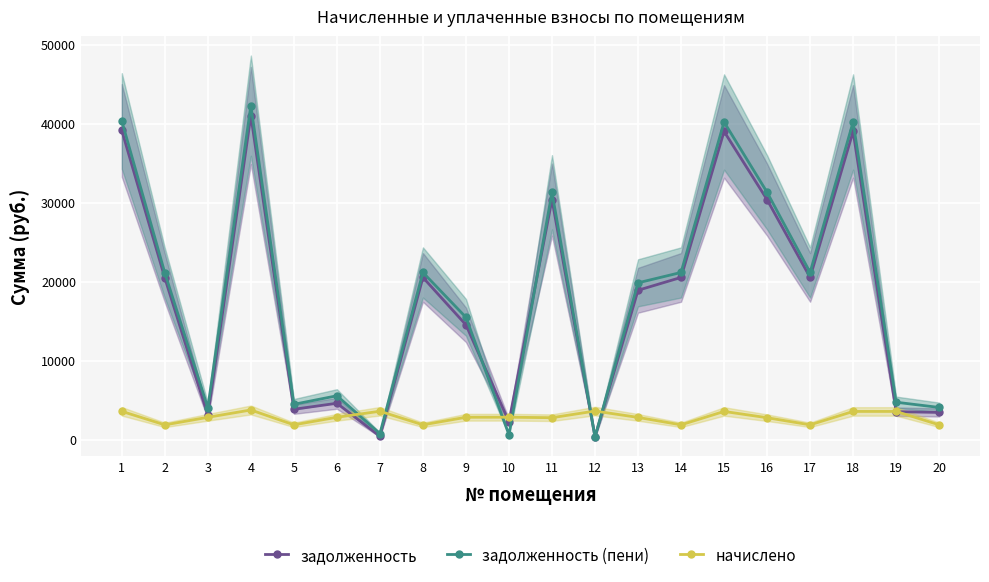

True or false: начислено and задолженность (пени) cross at least once.

True